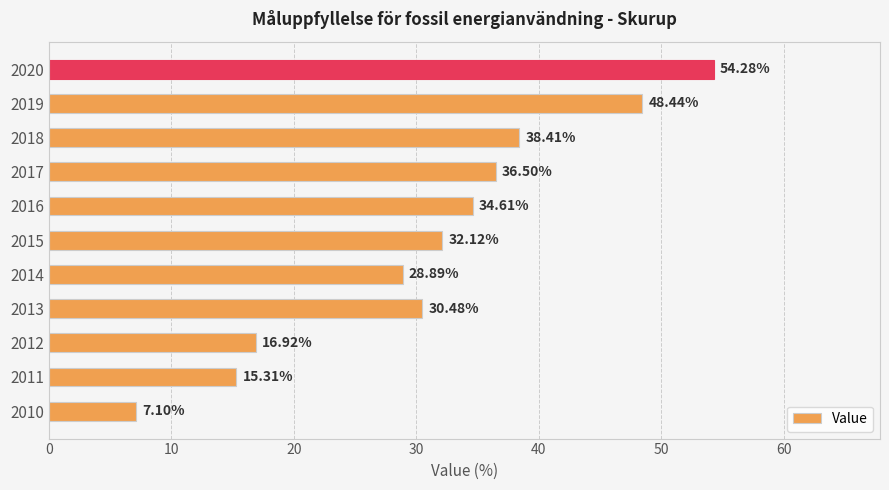

What is the ratio of the value at 2013 to the value at 2016?

0.9